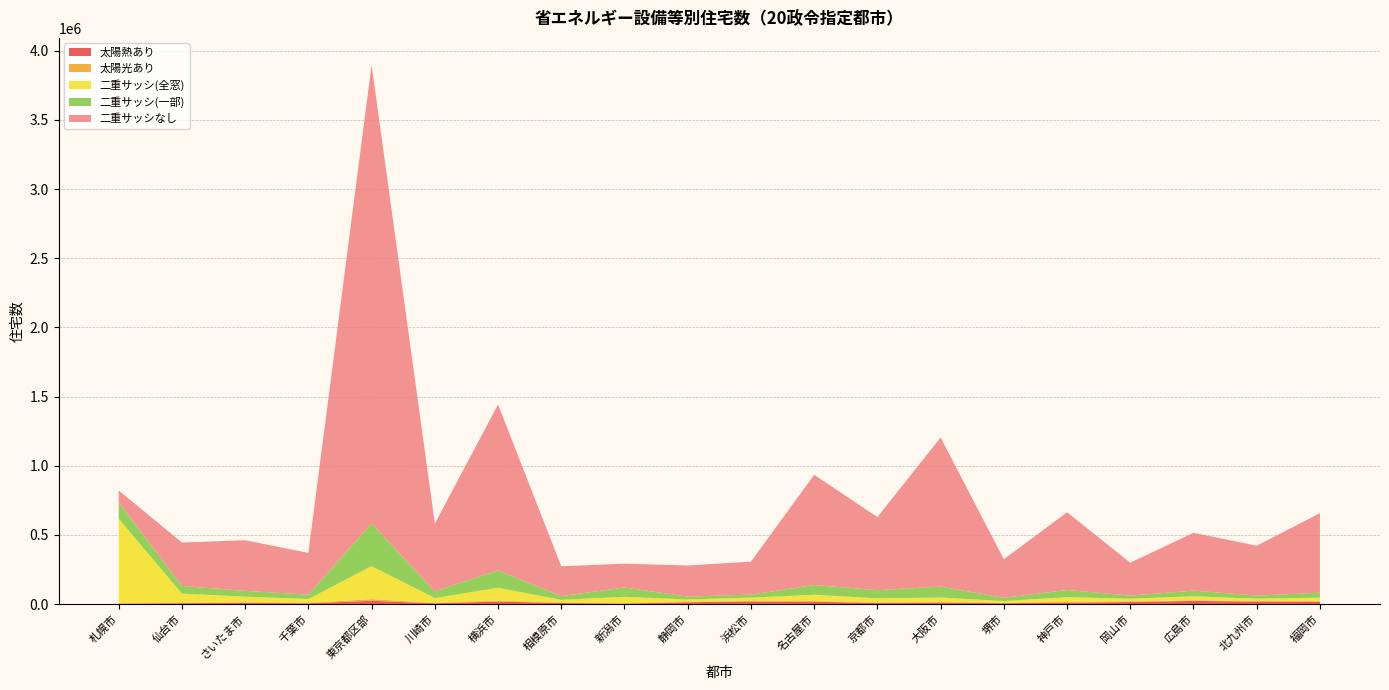

Reading right to left, transcribe all the data shown in this chart.

太陽熱あり: 福岡市=17470	北九州市=18180	広島市=22990	岡山市=15210	神戸市=10510	堺市=6310	大阪市=11320	京都市=8430	名古屋市=17160	浜松市=18960	静岡市=13680	新潟市=4330	相模原市=7870	横浜市=18700	川崎市=5910	東京都区部=24030	千葉市=6030	さいたま市=9410	仙台市=6790	札幌市=4160
太陽光あり: 福岡市=4170	北九州市=4000	広島市=4720	岡山市=4420	神戸市=5750	堺市=2870	大阪市=2850	京都市=3290	名古屋市=4980	浜松市=4940	静岡市=2550	新潟市=1350	相模原市=2180	横浜市=7000	川崎市=1930	東京都区部=12100	千葉市=2530	さいたま市=3350	仙台市=2040	札幌市=1390
二重サッシ(全窓): 福岡市=25090	北九州市=17220	広島市=28920	岡山市=19350	神戸市=33970	堺市=12970	大阪市=33450	京都市=30150	名古屋市=45620	浜松市=22790	静岡市=17620	新潟市=47130	相模原市=20700	横浜市=92520	川崎市=35900	東京都区部=238630	千葉市=28670	さいたま市=40970	仙台市=67150	札幌市=611780
二重サッシ(一部): 福岡市=35460	北九州市=22520	広島市=40910	岡山市=22350	神戸市=51800	堺市=23730	大阪市=79000	京都市=59060	名古屋市=70290	浜松市=21870	静岡市=20140	新潟市=67490	相模原市=27020	横浜市=125430	川崎市=48700	東京都区部=307850	千葉市=30980	さいたま市=41990	仙台市=55360	札幌市=117750
二重サッシなし: 福岡市=574990	北九州市=360420	広島市=417610	岡山市=238090	神戸市=561780	堺市=278140	大阪市=1078000	京都市=528150	名古屋市=796650	浜松市=238360	静岡市=225140	新潟市=171680	相模原市=215610	横浜市=1199500	川崎市=488860	東京都区部=3315150	千葉市=302060	さいたま市=366070	仙台市=313900	札幌市=86370